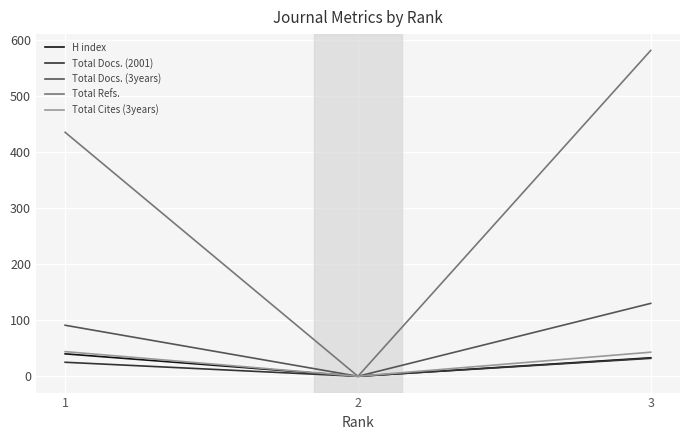

Which series changed the most between 1 and 3?

Total Refs.